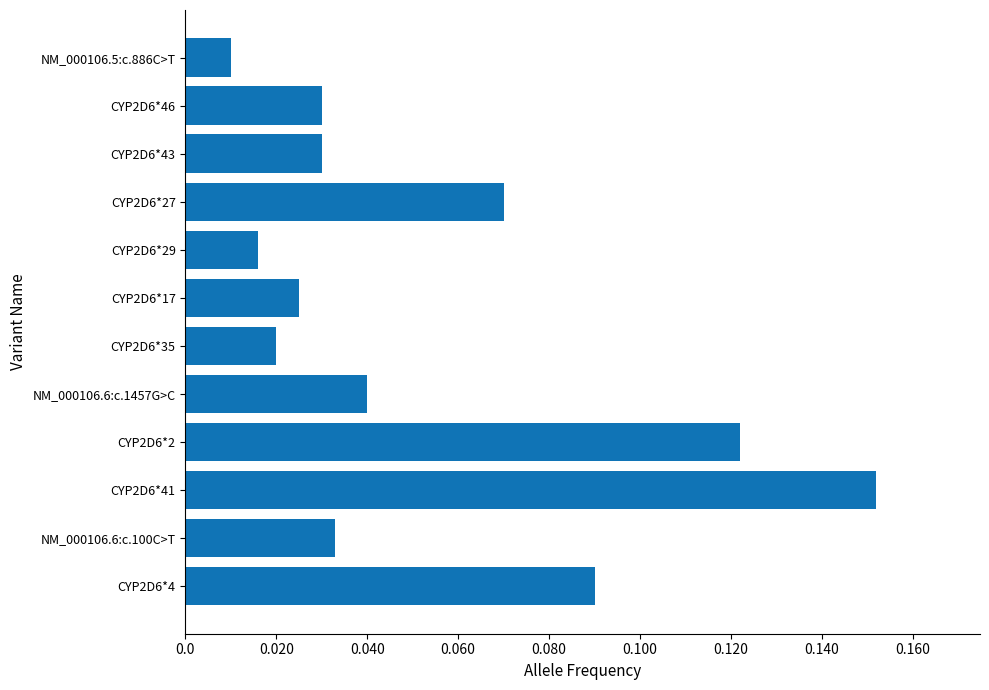

Which label corresponds to the smallest value in the chart?

NM_000106.5:c.886C>T